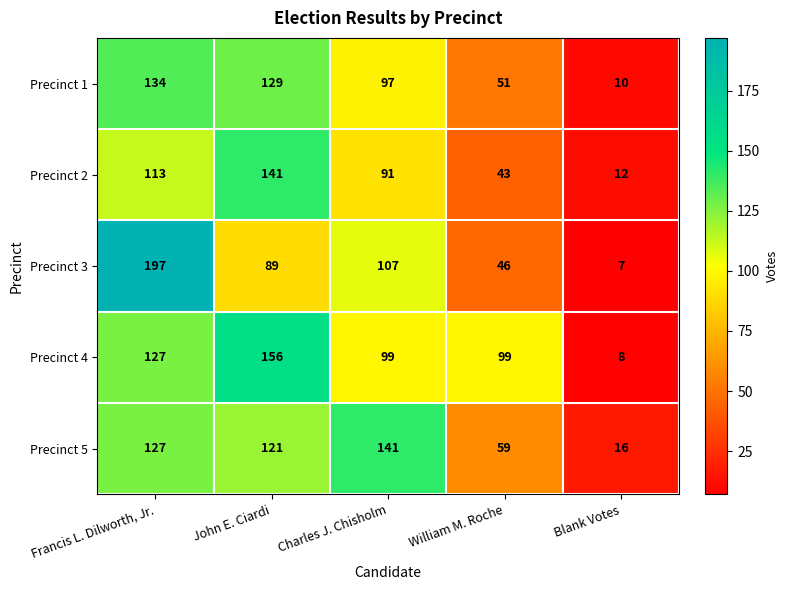

What is the spread (max minus min) of values at Blank Votes?

9